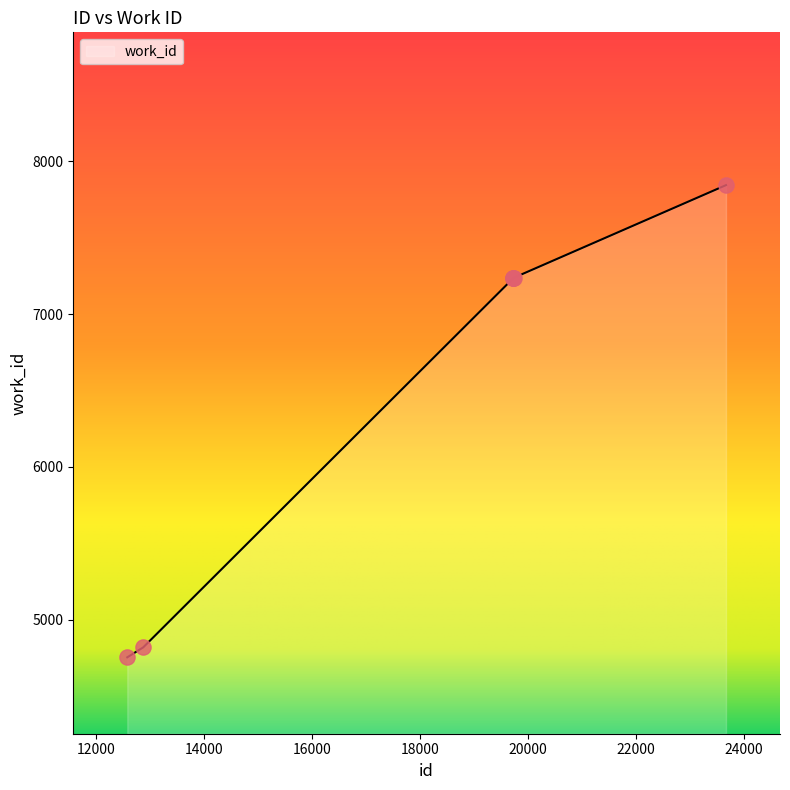

What is the difference between the maximum and minimum values?

3090